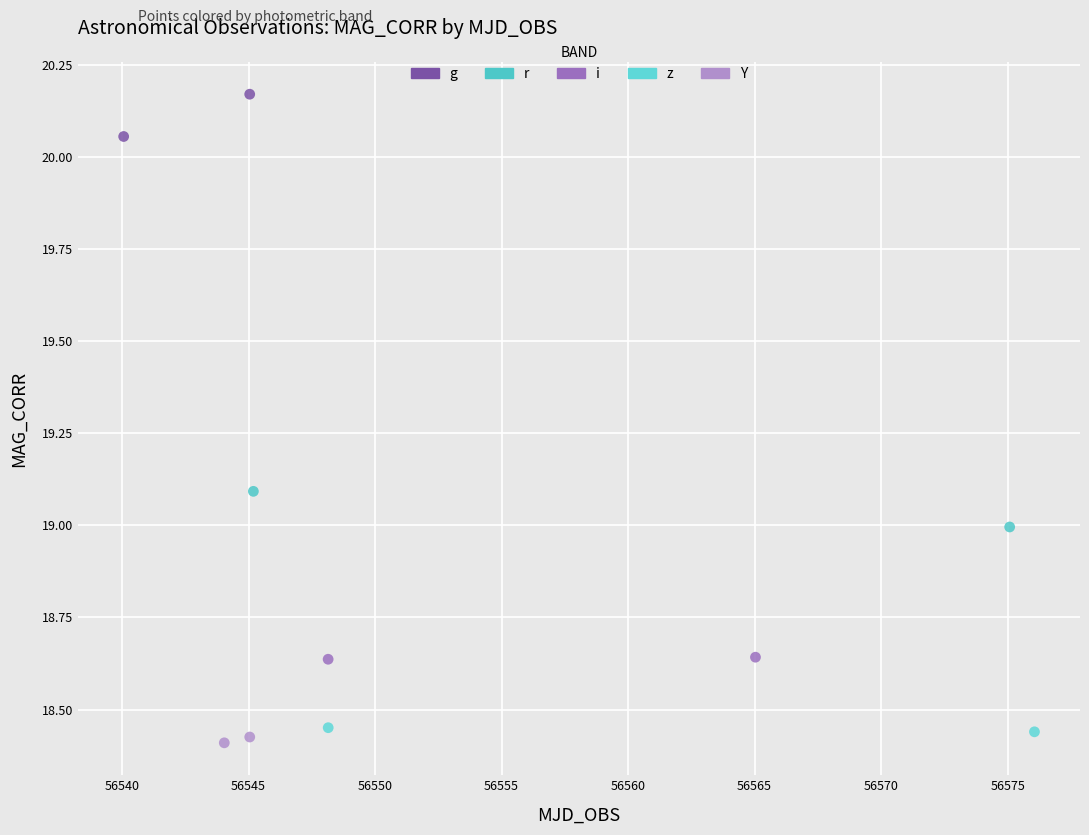

Which series has the largest Y range (max minus min)?

g